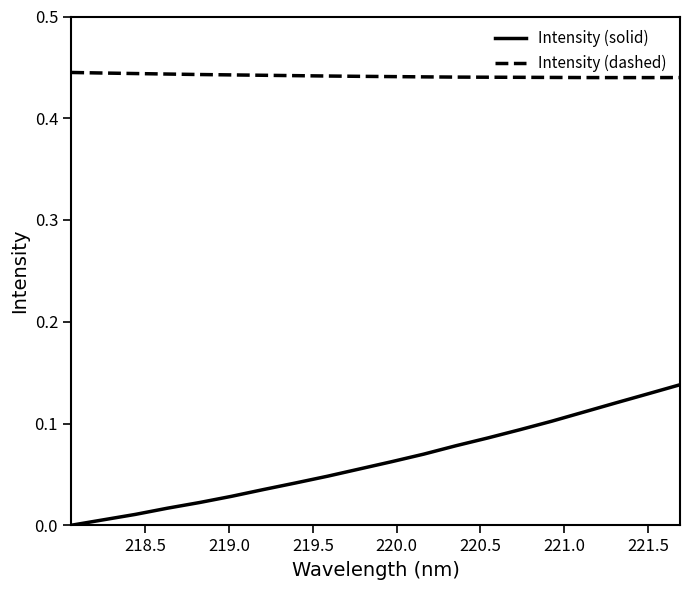

True or false: Intensity (dashed) and Intensity (solid) intersect in this chart.

False